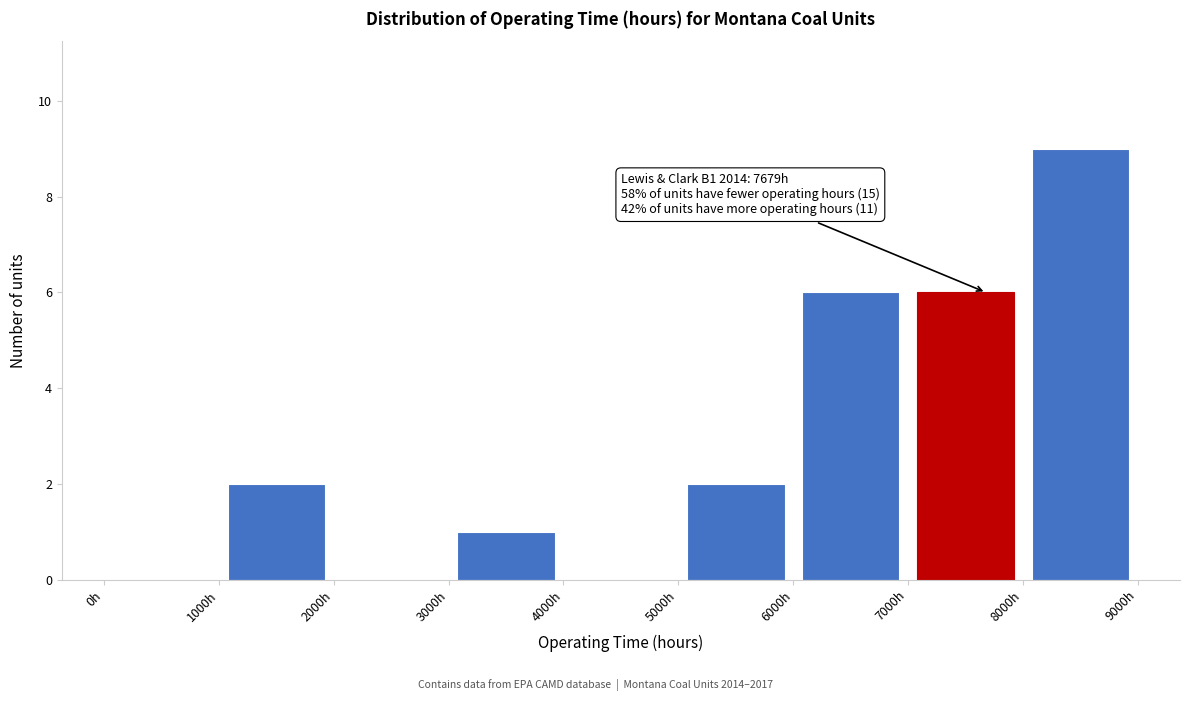

Which range on the x-axis has the tallest bar?

8000 to 9000